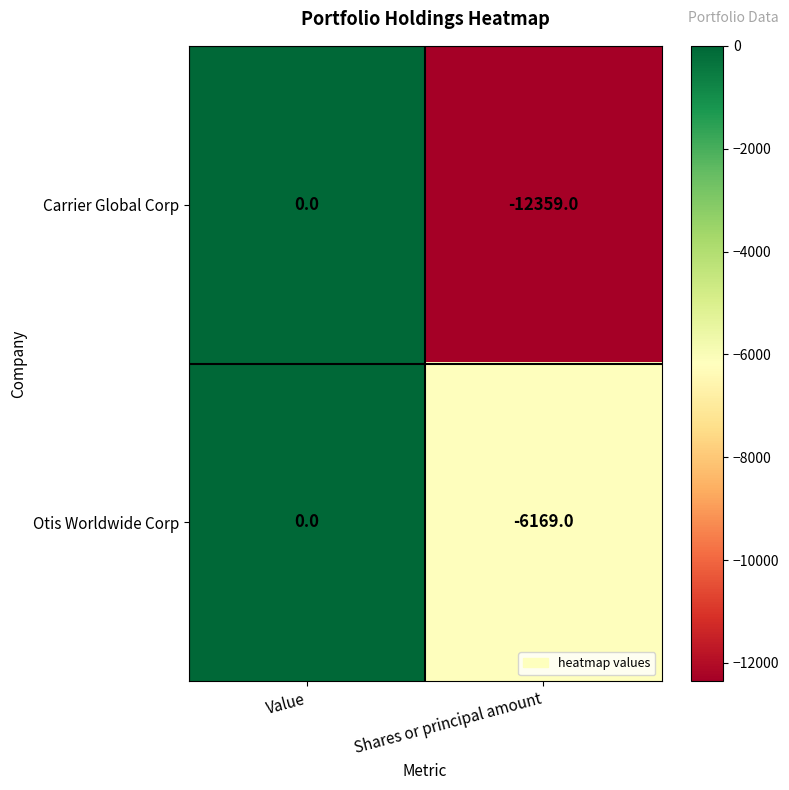

Reading left to right, extract all data points from this chart.

Carrier Global Corp: Value=0	Shares or principal amount=-12359
Otis Worldwide Corp: Value=0	Shares or principal amount=-6169